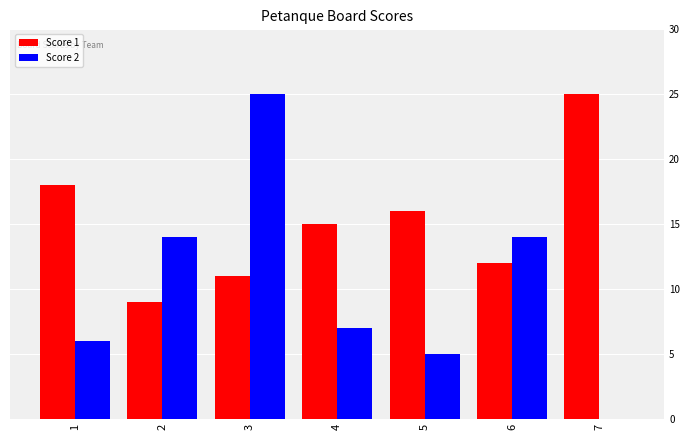

Between 4 and 6, which series saw the biggest shift?

Score 2